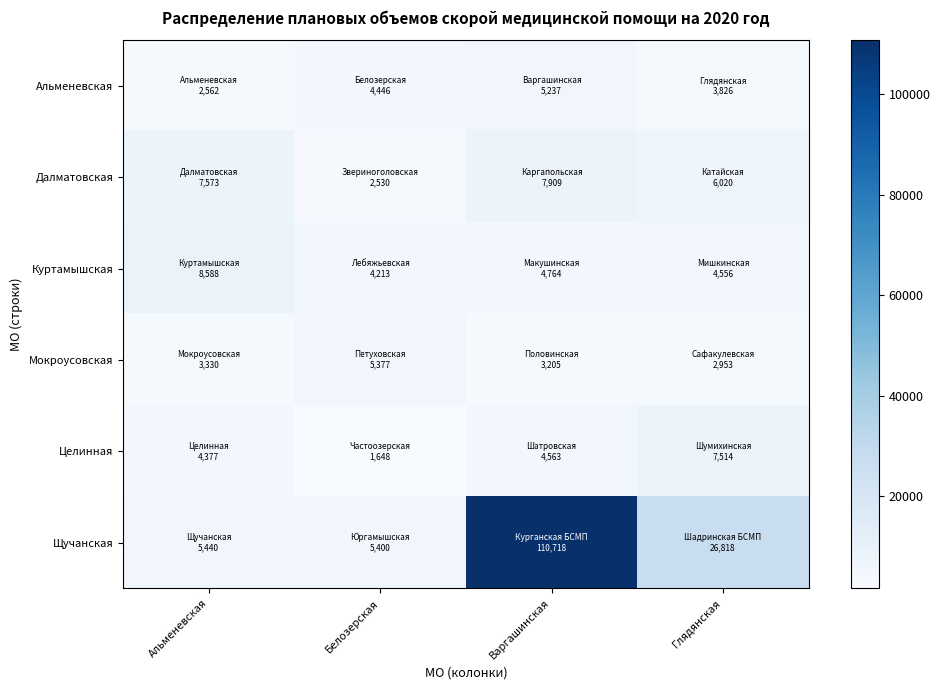

Reading right to left, transcribe all the data shown in this chart.

Альменевская: Глядянская=3826	Варгашинская=5237	Белозерская=4446	Альменевская=2562
Далматовская: Глядянская=6020	Варгашинская=7909	Белозерская=2530	Альменевская=7573
Куртамышская: Глядянская=4556	Варгашинская=4764	Белозерская=4213	Альменевская=8588
Мокроусовская: Глядянская=2953	Варгашинская=3205	Белозерская=5377	Альменевская=3330
Целинная: Глядянская=7514	Варгашинская=4563	Белозерская=1648	Альменевская=4377
Щучанская: Глядянская=26818	Варгашинская=110718	Белозерская=5400	Альменевская=5440